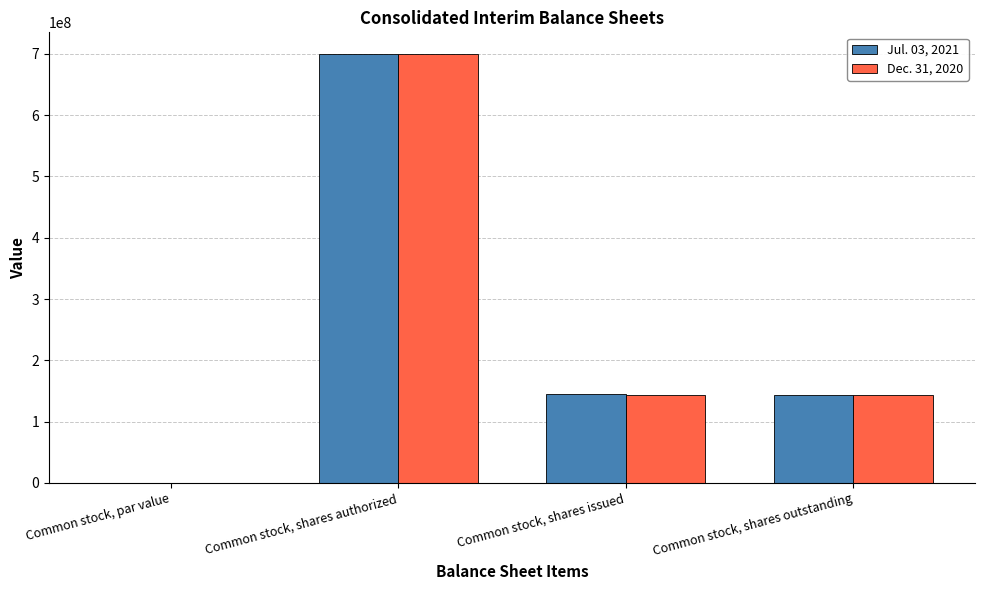

The Dec. 31, 2020 series shows 217347165.8 at Common stock, shares outstanding. True or false?

False